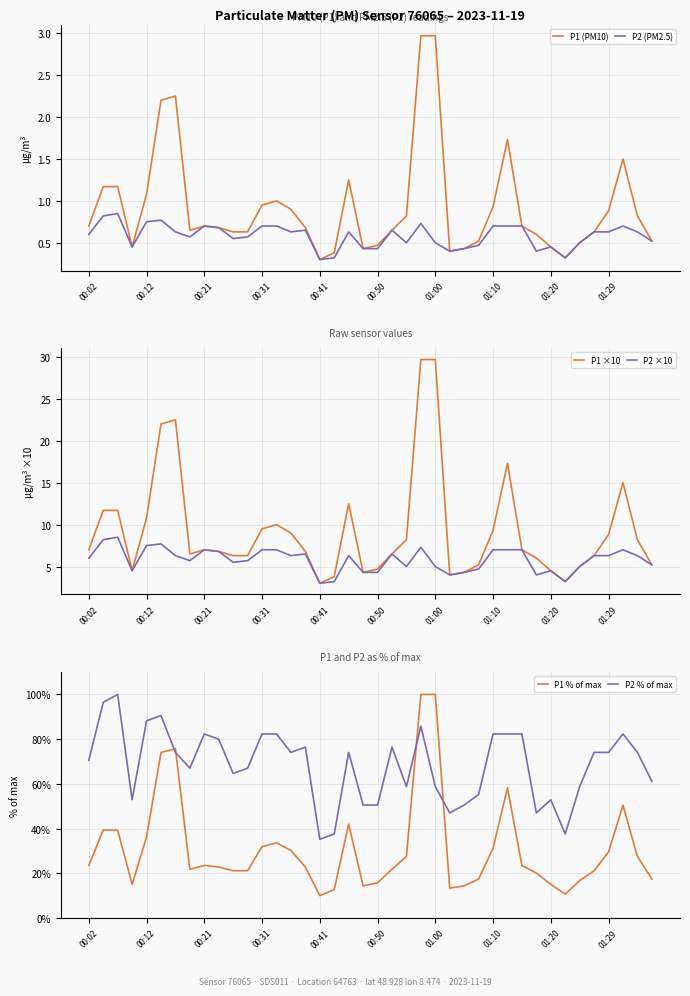

The value of P2 ×10 at 00:12 is 7.5. True or false?

True